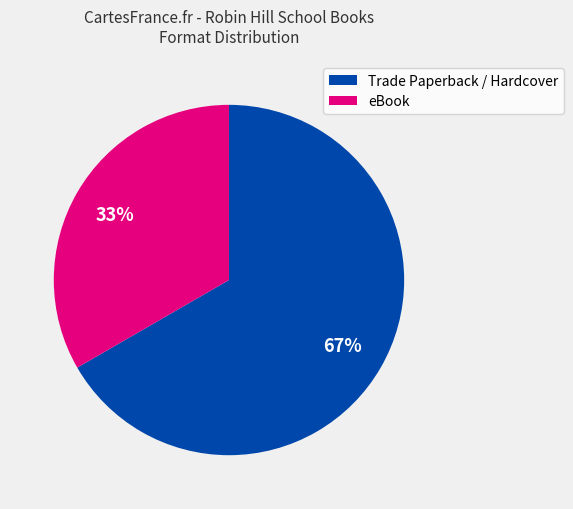

What percentage is the eBook slice, to the nearest percent?

33%